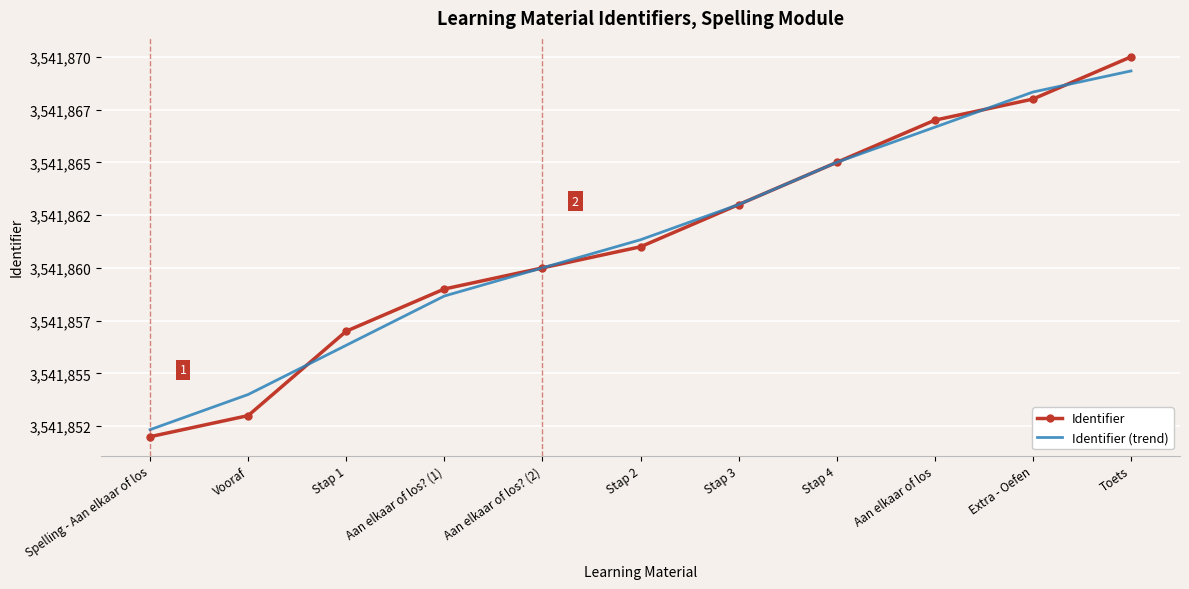

What is the difference between the second highest and minimum values in the Identifier series?

16.0